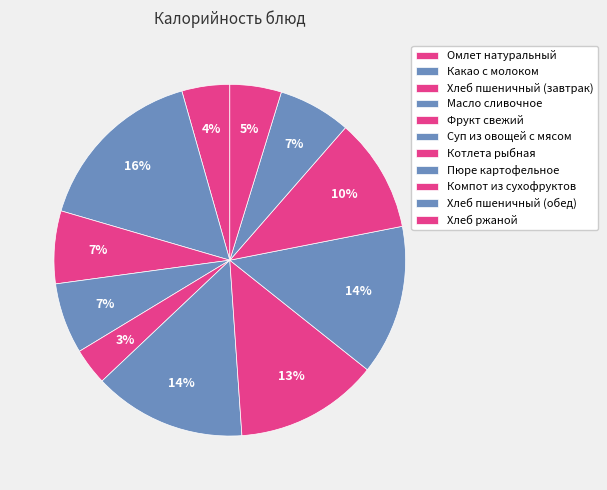

How many segments does this pie chart have?

11